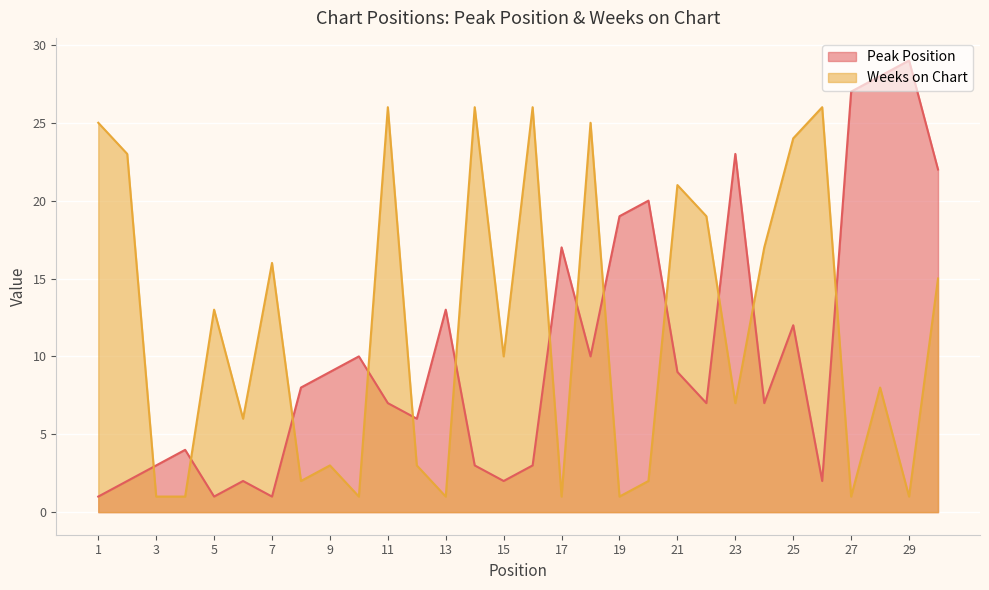

How many interior local peaks does the Weeks on Chart series have?

10